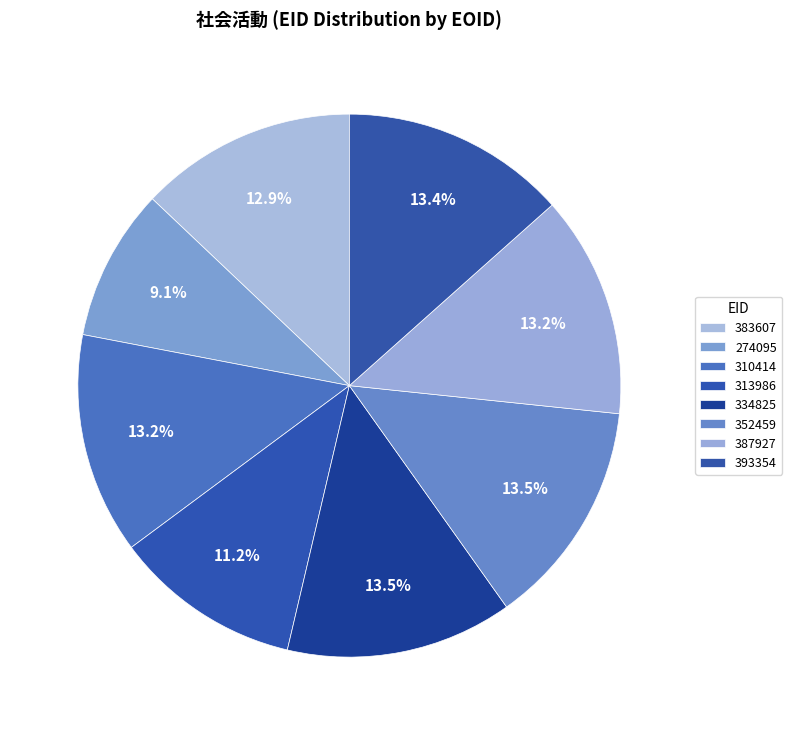

Does 352459 account for over 50% of the chart?

No